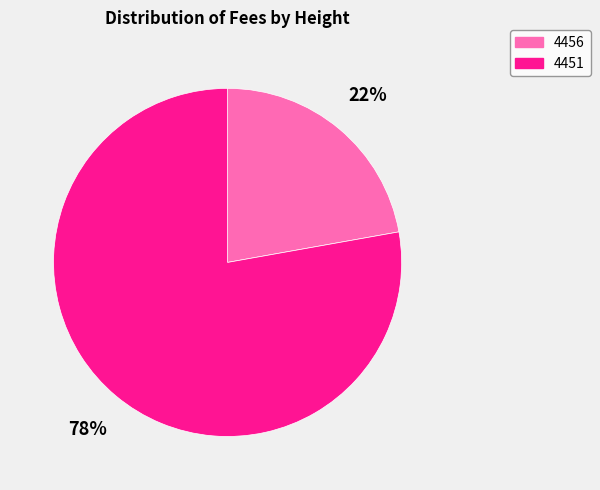

Is the sum of 4456 and 4451 greater than half?

Yes